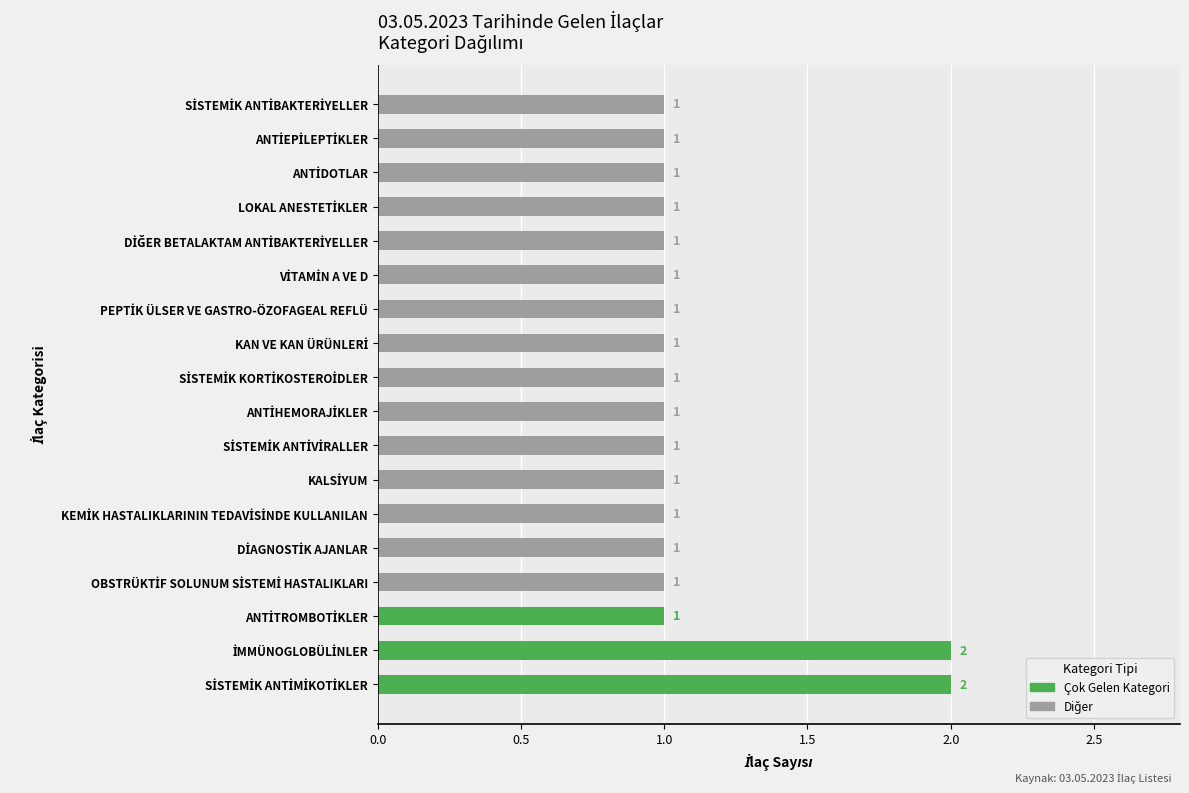

What is the sum of all values?

20